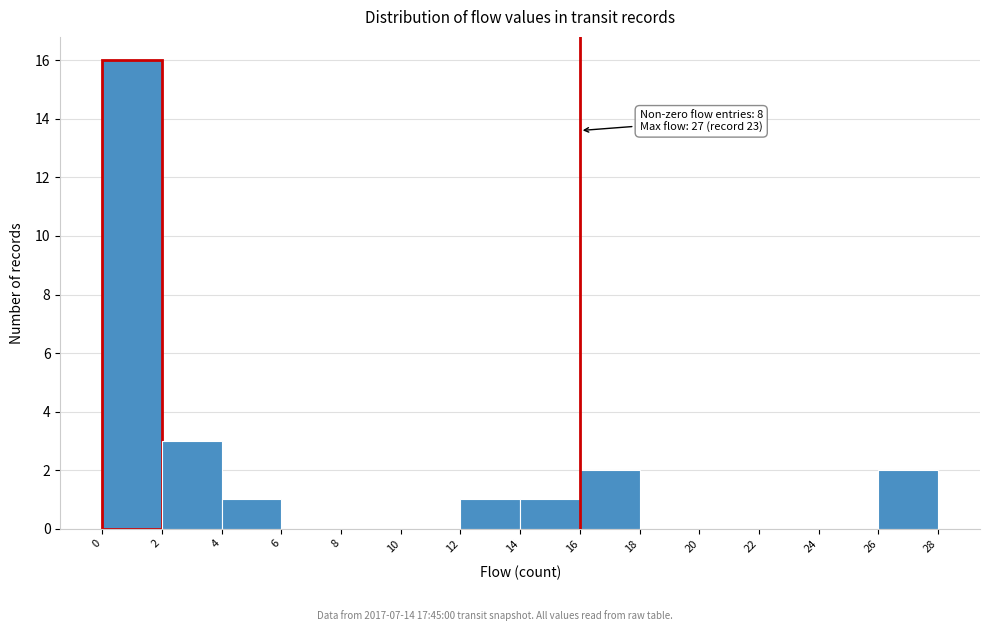

Over which range of the x-axis is the bar tallest?

0 to 2